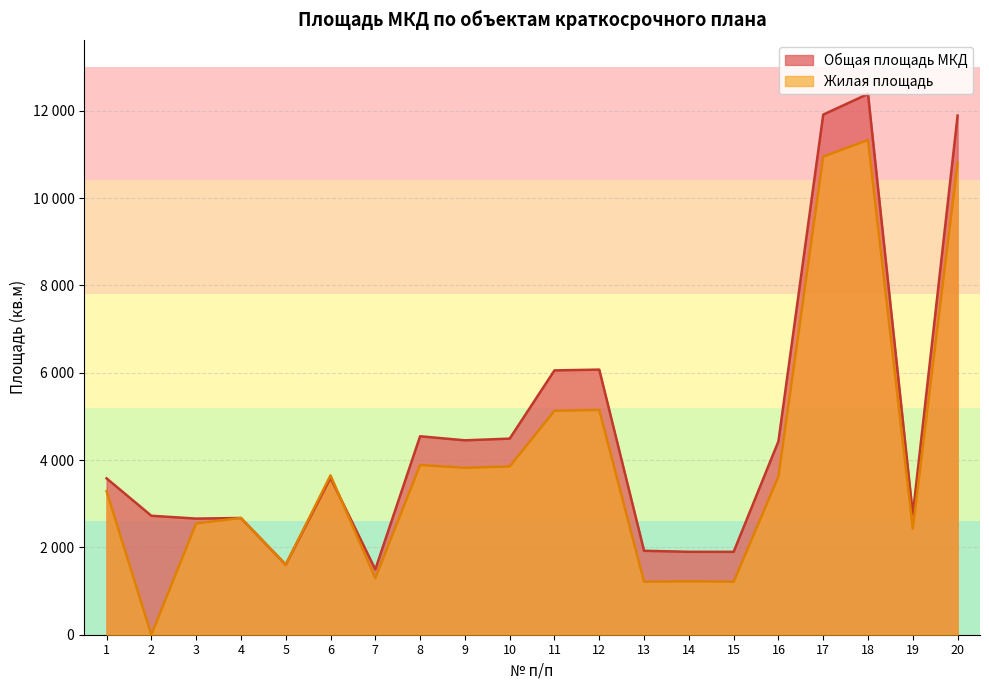

What is the greatest value displayed?

12387.3